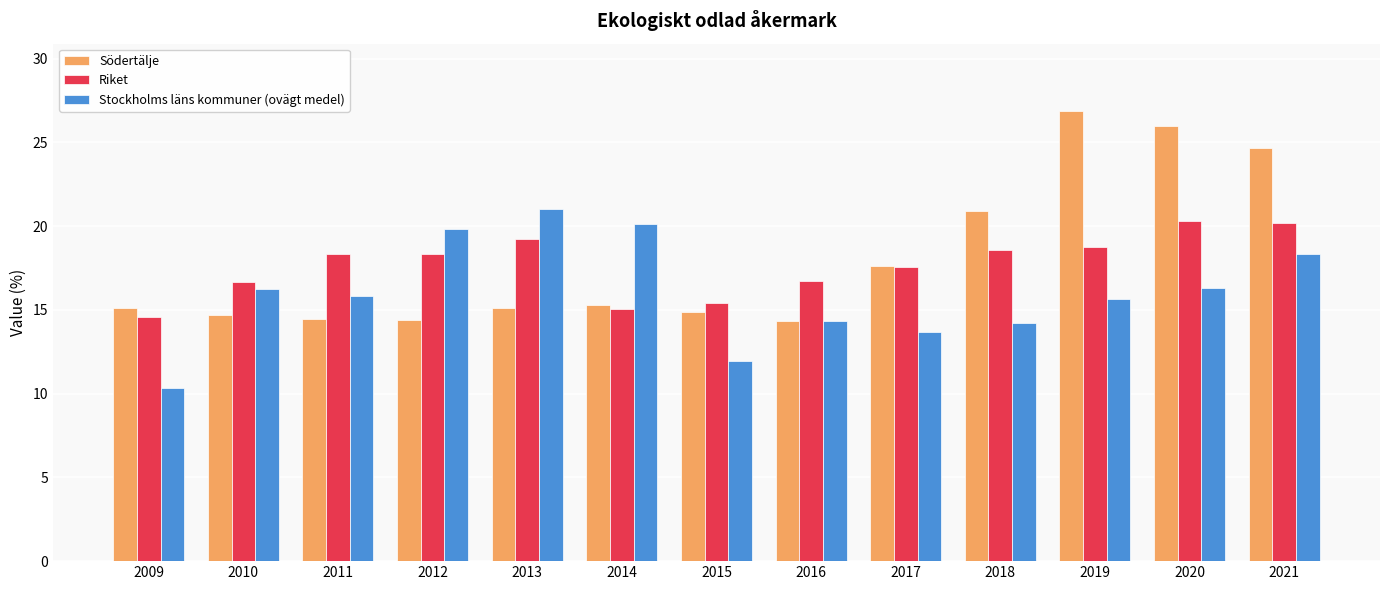

What is the difference between the highest and lowest values at 2020?

9.7